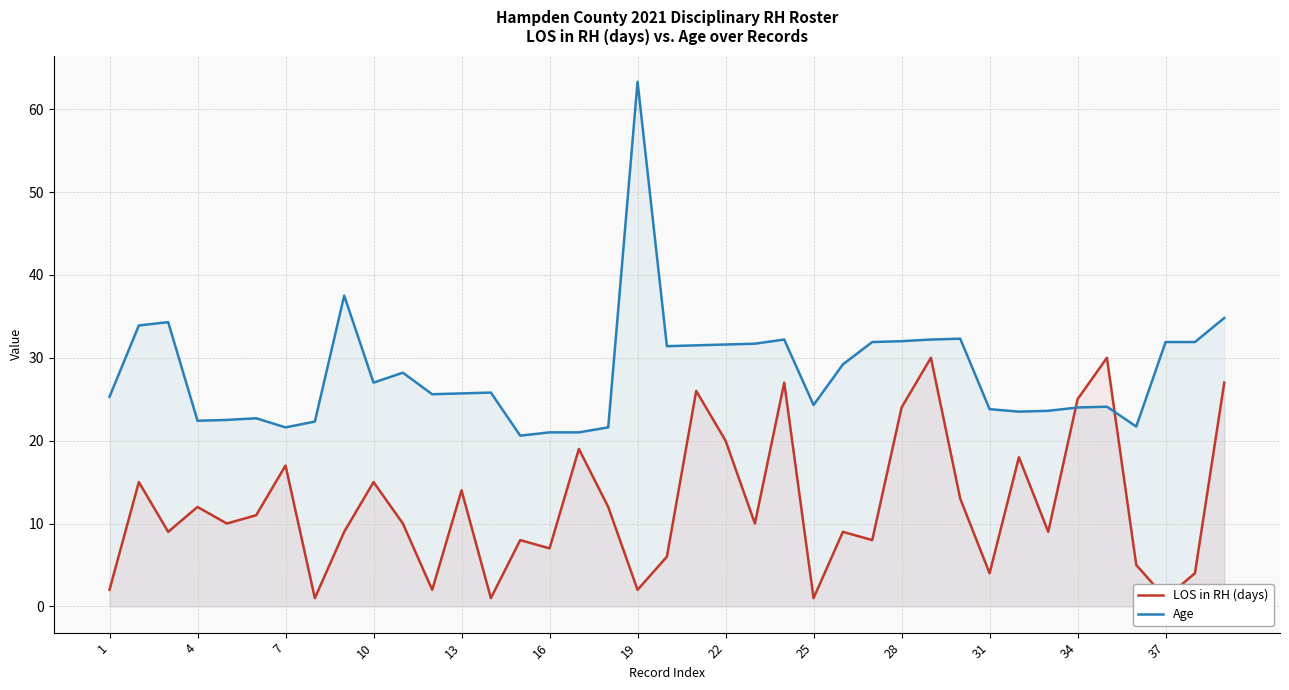

Reading left to right, extract all data points from this chart.

LOS in RH (days): 2.0	15.0	9.0	12.0	10.0	11.0	17.0	1.0	9.0	15.0	10.0	2.0	14.0	1.0	8.0	7.0	19.0	12.0	2.0	6.0	26.0	20.0	10.0	27.0	1.0	9.0	8.0	24.0	30.0	13.0	4.0	18.0	9.0	25.0	30.0	5.0	1.0	4.0	27.0
Age: 25.3	33.9	34.3	22.4	22.5	22.7	21.6	22.3	37.5	27.0	28.2	25.6	25.7	25.8	20.6	21.0	21.0	21.6	63.3	31.4	31.5	31.6	31.7	32.2	24.3	29.2	31.9	32.0	32.2	32.3	23.8	23.5	23.6	24.0	24.1	21.7	31.9	31.9	34.8